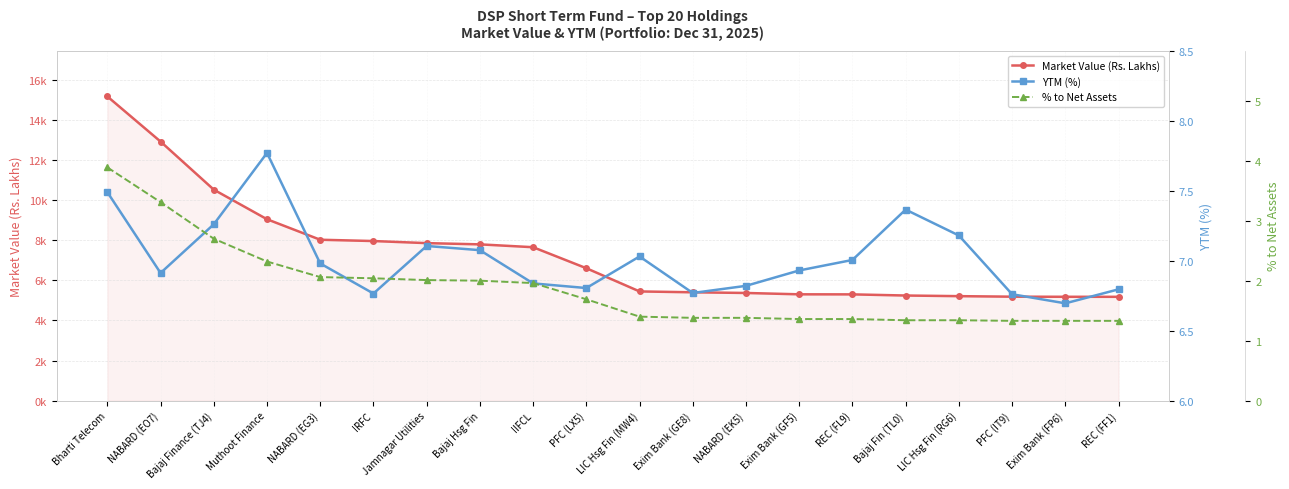

What are all the series names shown in the legend?

Market Value (Rs. Lakhs), YTM (%), % to Net Assets